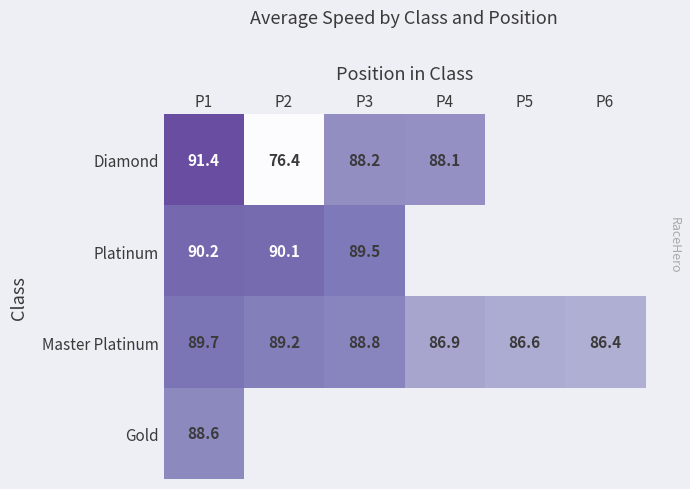

What value does the Master Platinum series have at P1?

89.7